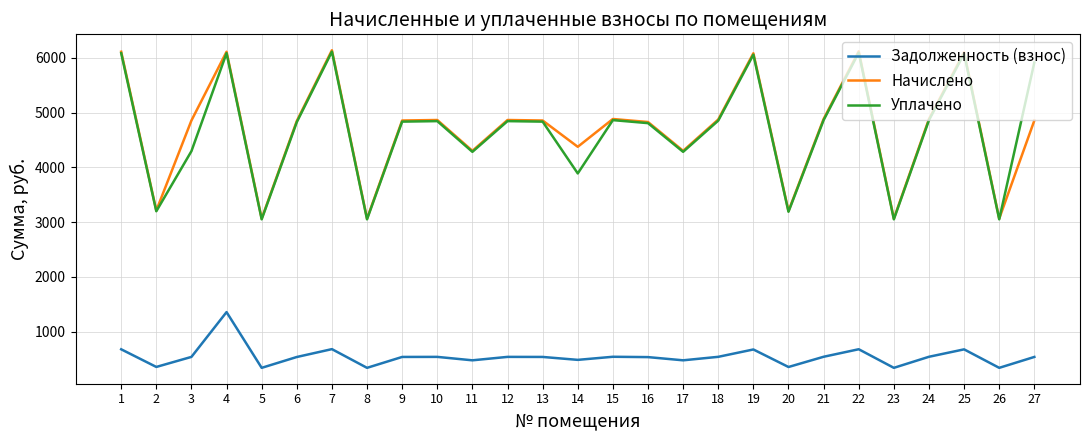

Where does the Уплачено series first go above 4836?

1